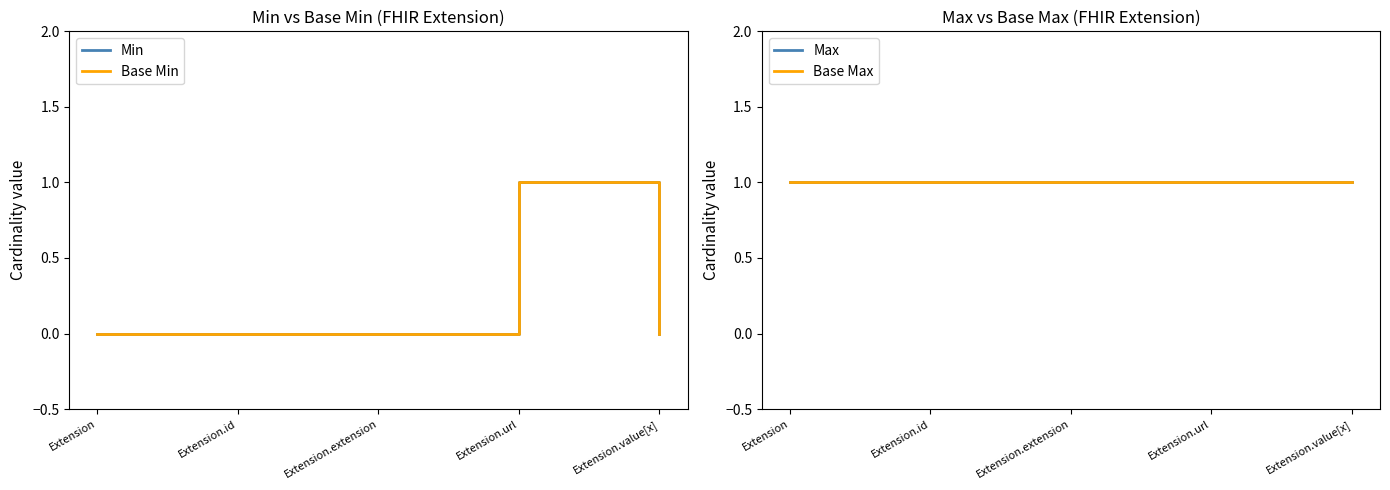

Is it true that Min equals 2 at Extension.url?

False